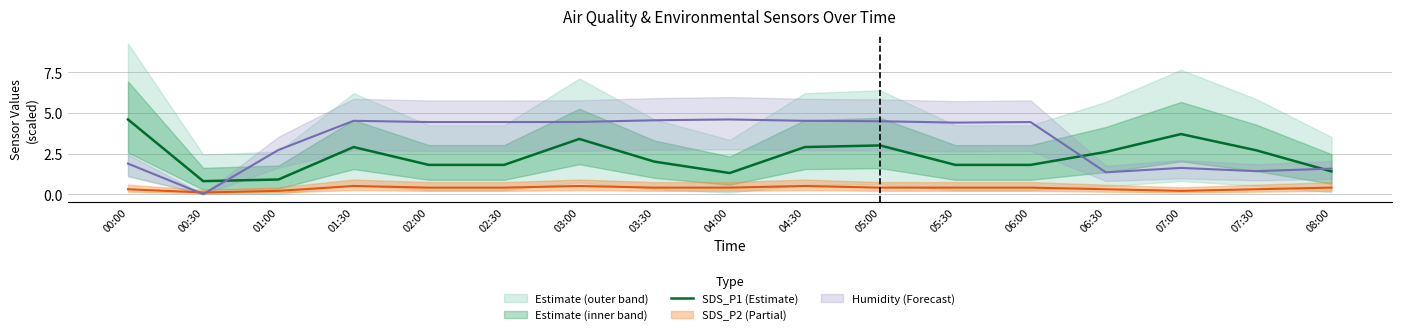

What is the minimum value shown in the chart?

0.8